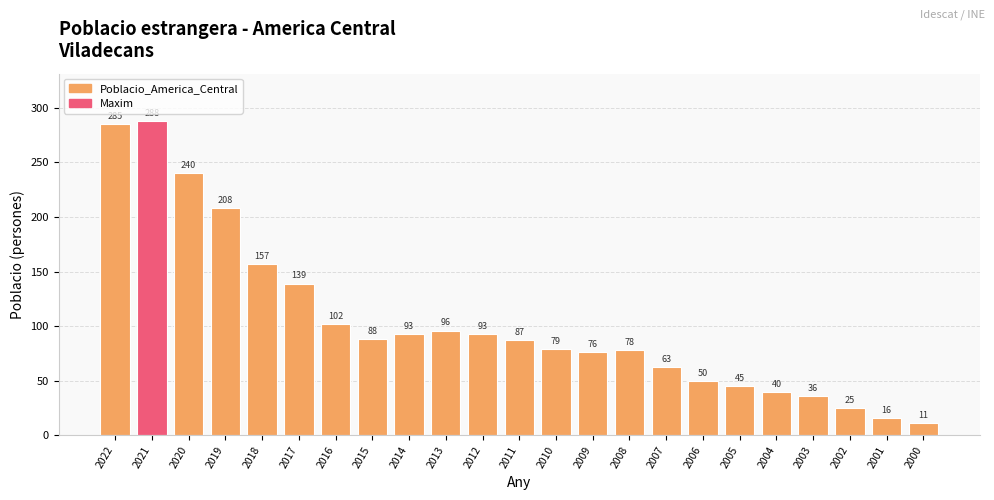

Are the bars horizontal?

No